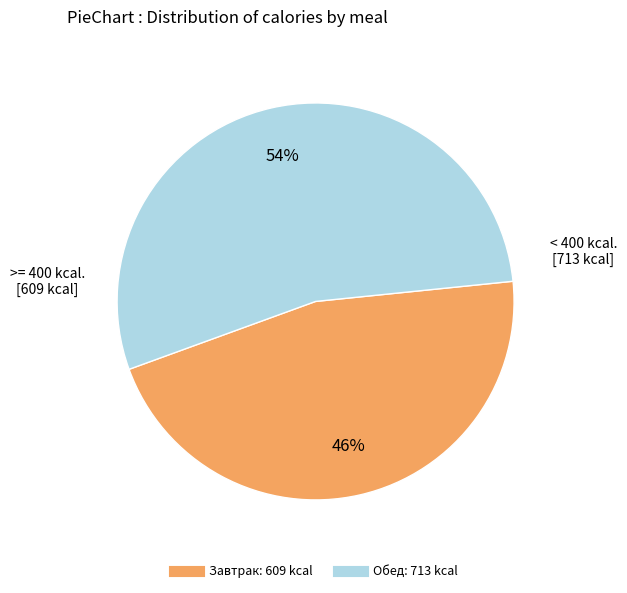

Count the number of slices in the pie.

2